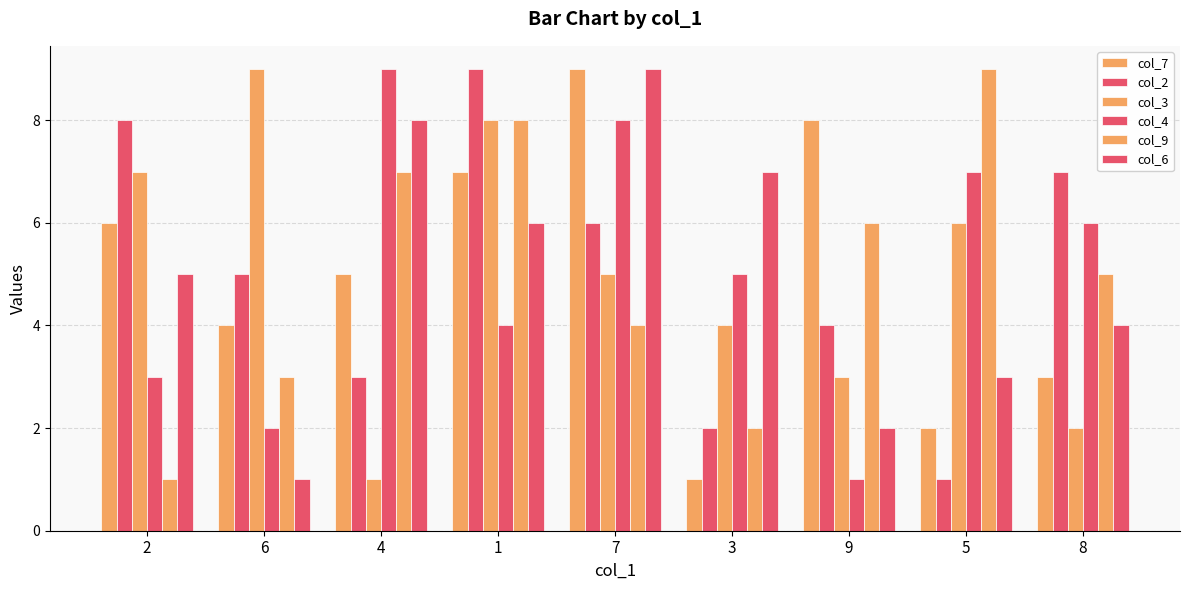

How many bars are there in each group?

6